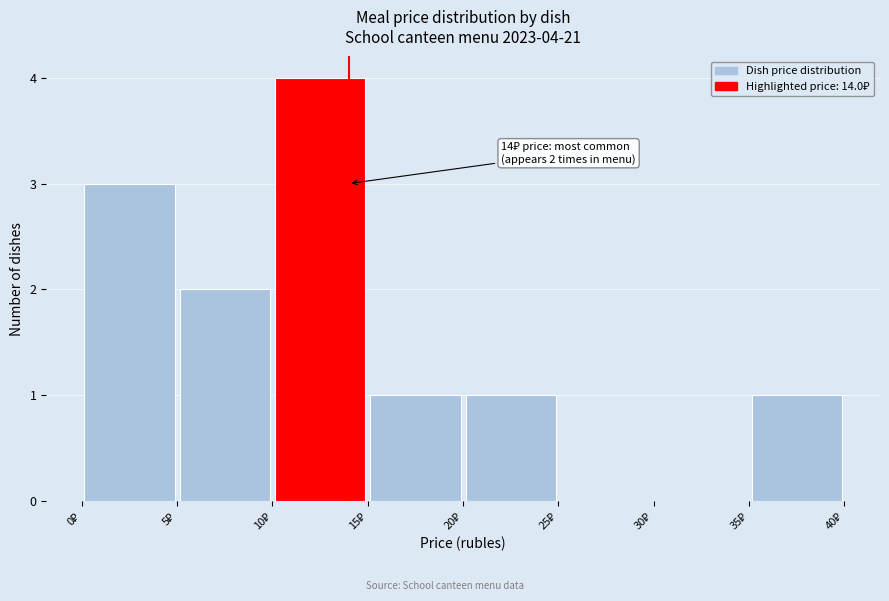

Which range on the x-axis has the tallest bar?

10 to 15